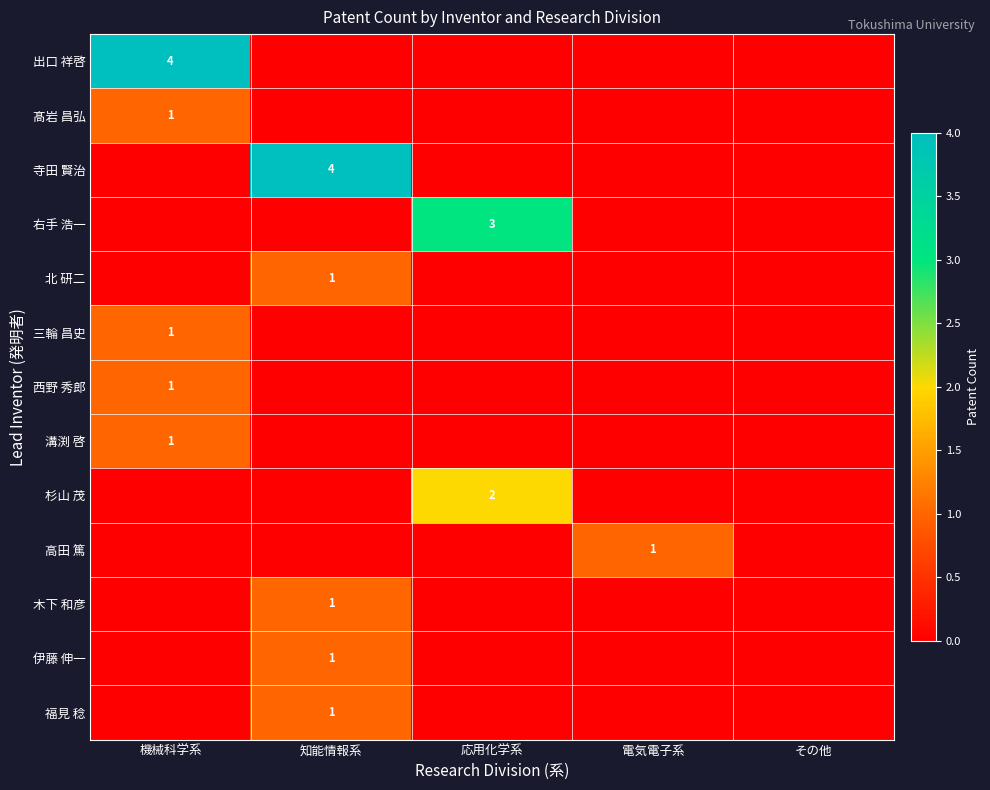

True or false: 西野 秀郎 has a value of 0 at 機械科学系.

False